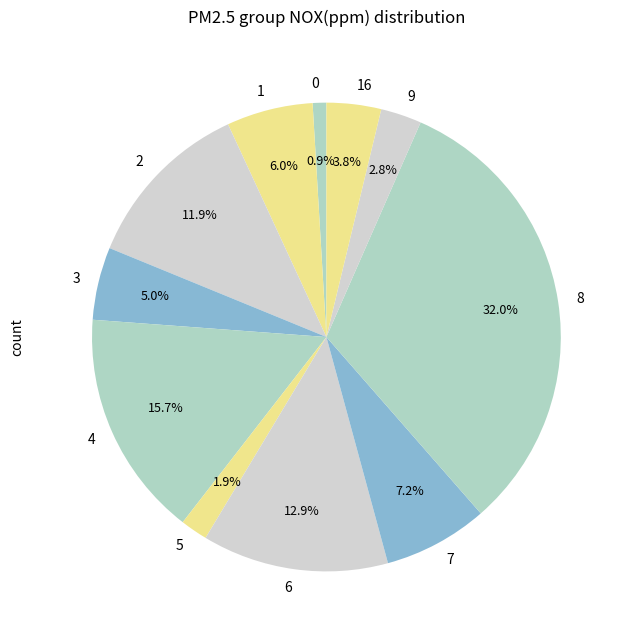

Between 7 and 9, which is larger?

7